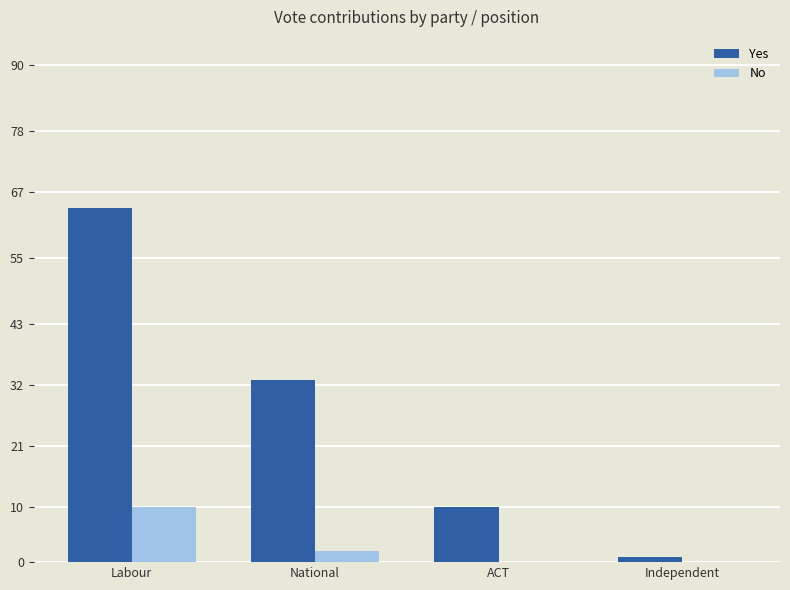

Reading left to right, extract all data points from this chart.

Yes: 64	33	10	1
No: 10	2	0	0